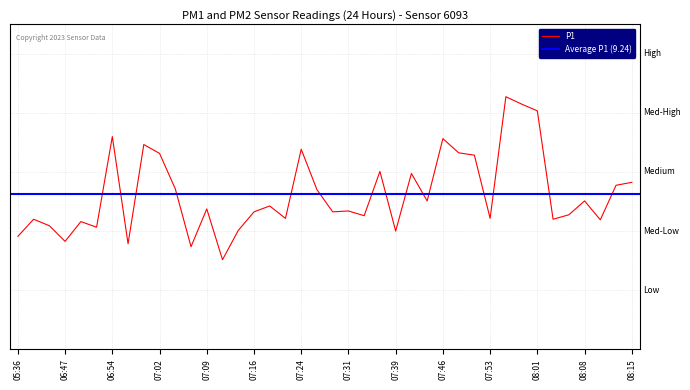

Where is the first local minimum?

06:47